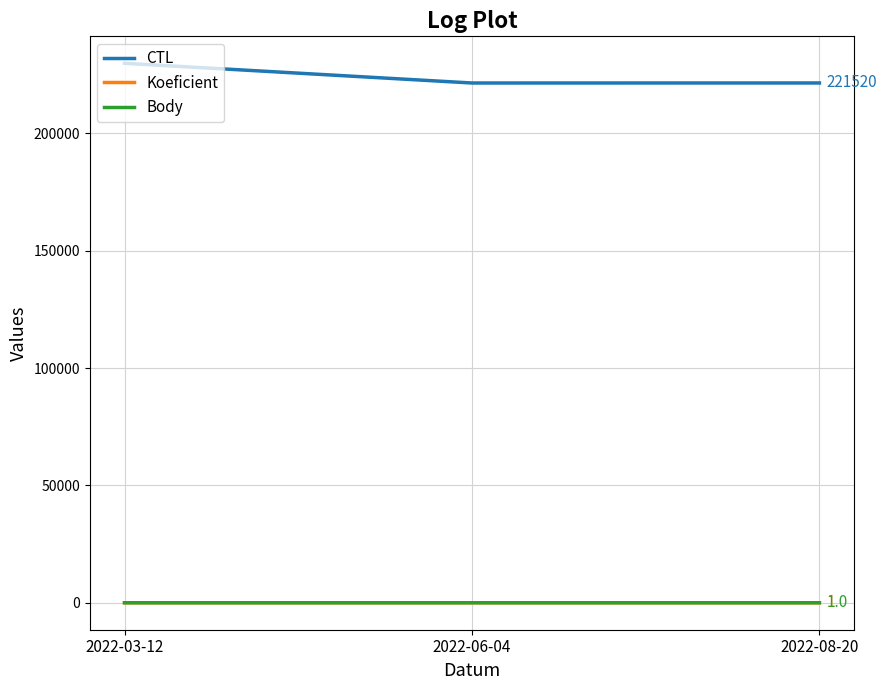

The value of Body at 2022-08-20 is 0. True or false?

False